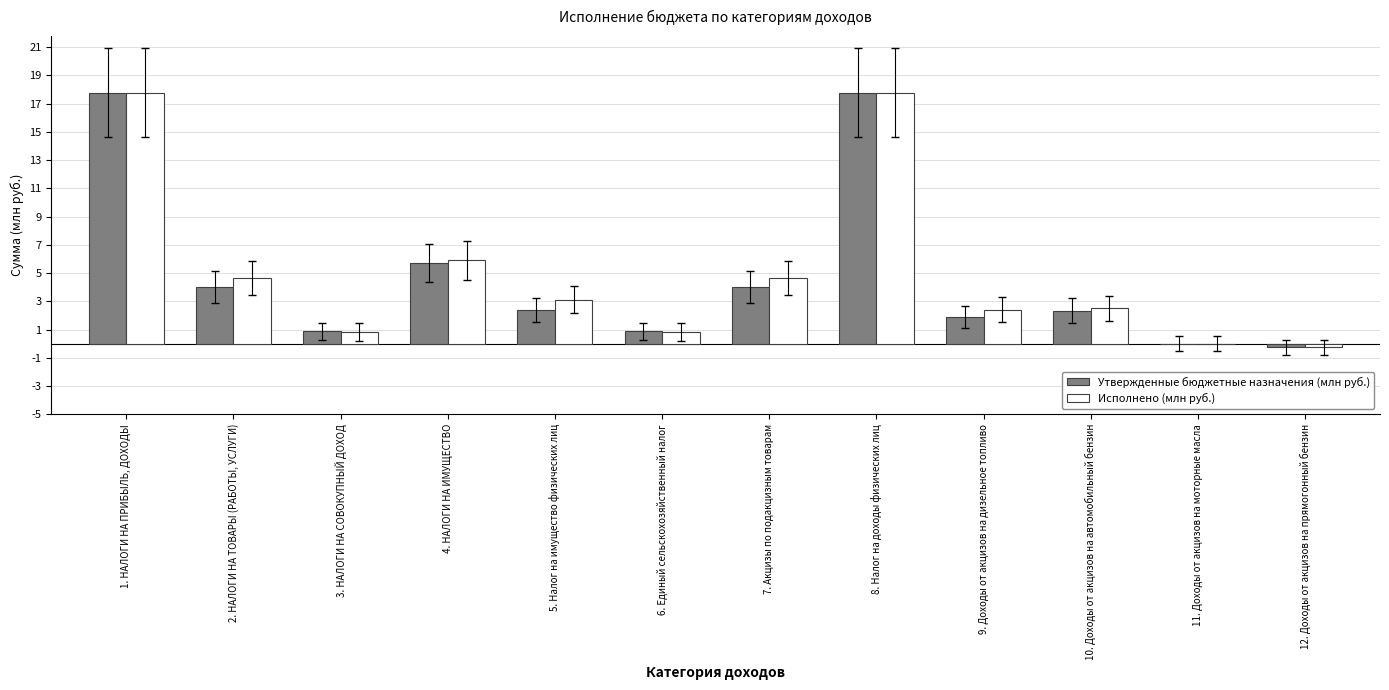

What is the difference between the Исполнено (млн руб.) values at 11. Доходы от акцизов на моторные масла and 5. Налог на имущество физических лиц?

3.1